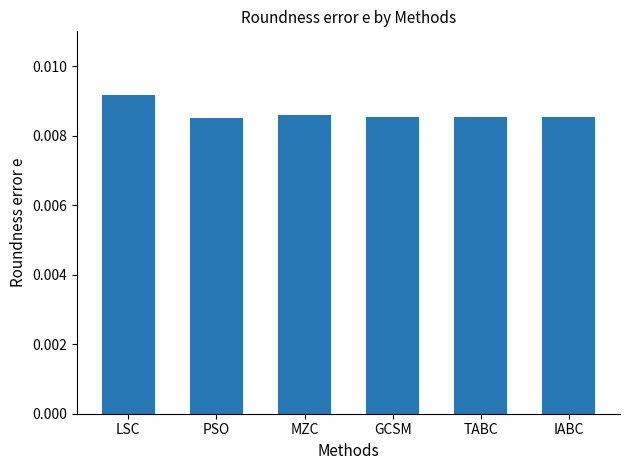

Count the values in the range 0 to 1.

6